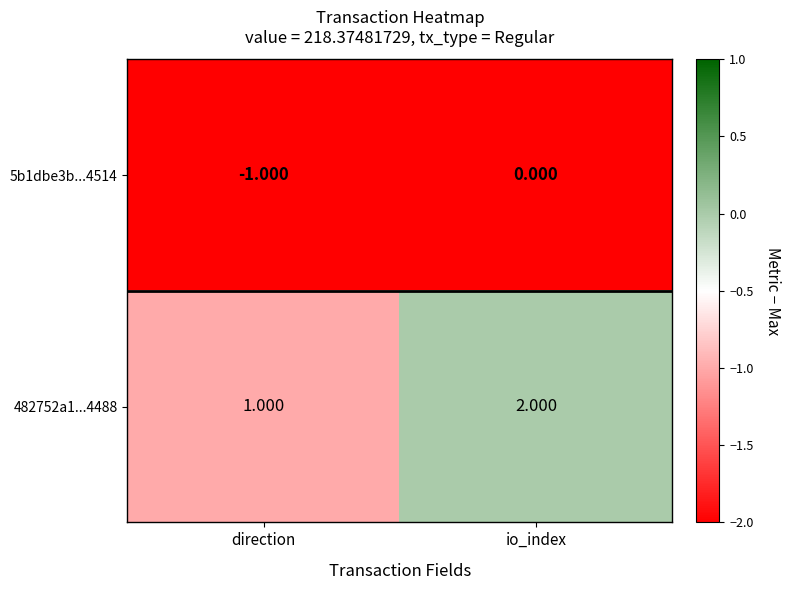

Rank the categories by 482752a1...4488 value from lowest to highest.

direction, io_index